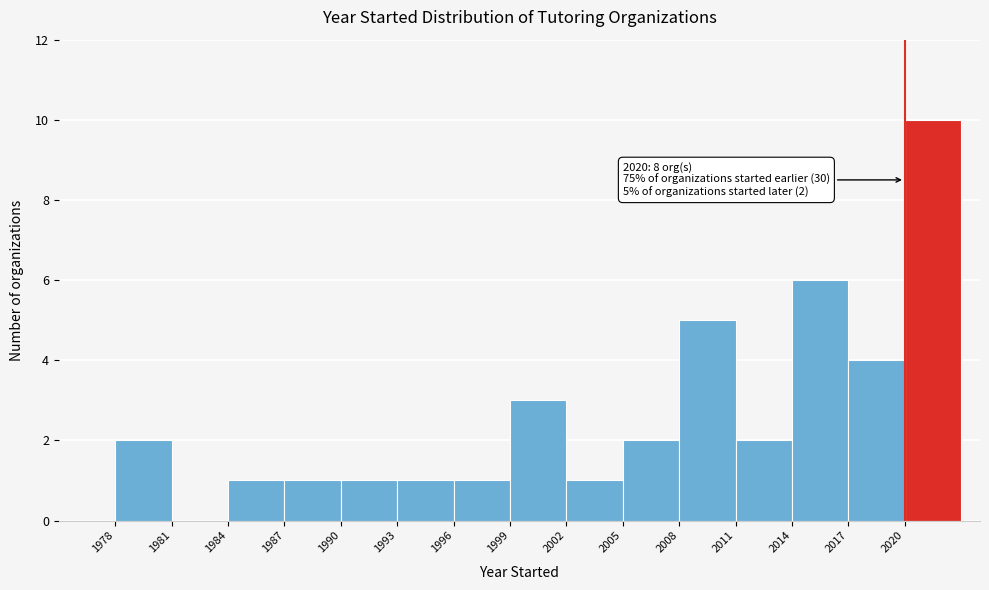

Which range on the x-axis has the tallest bar?

2020 to 2023